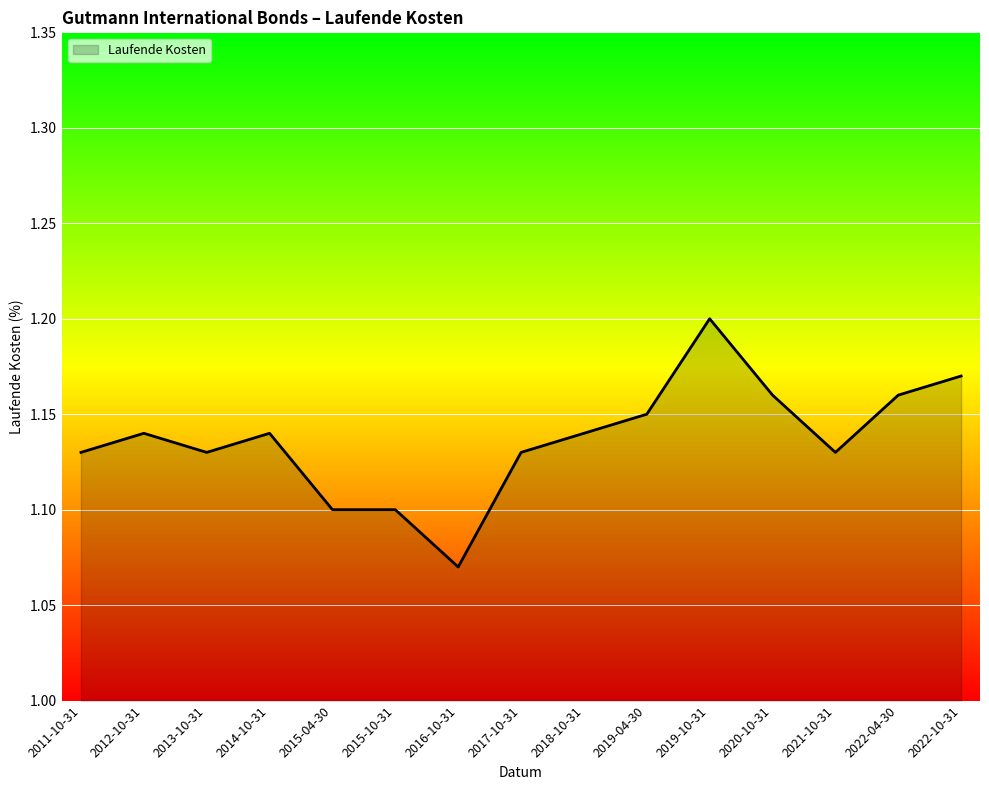

Between 2016-10-31 and 2013-10-31, which is larger?

2013-10-31